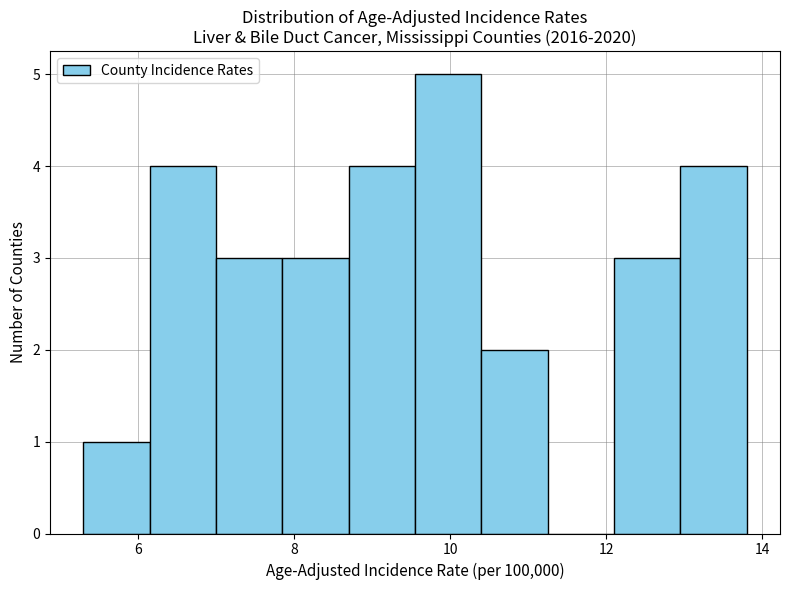

How tall is the bar that spans 5.30 to 6.15 on the x-axis? Neither the bar edges nor the heights are printed on the chart, so give them approximately, as read against the axes.

1